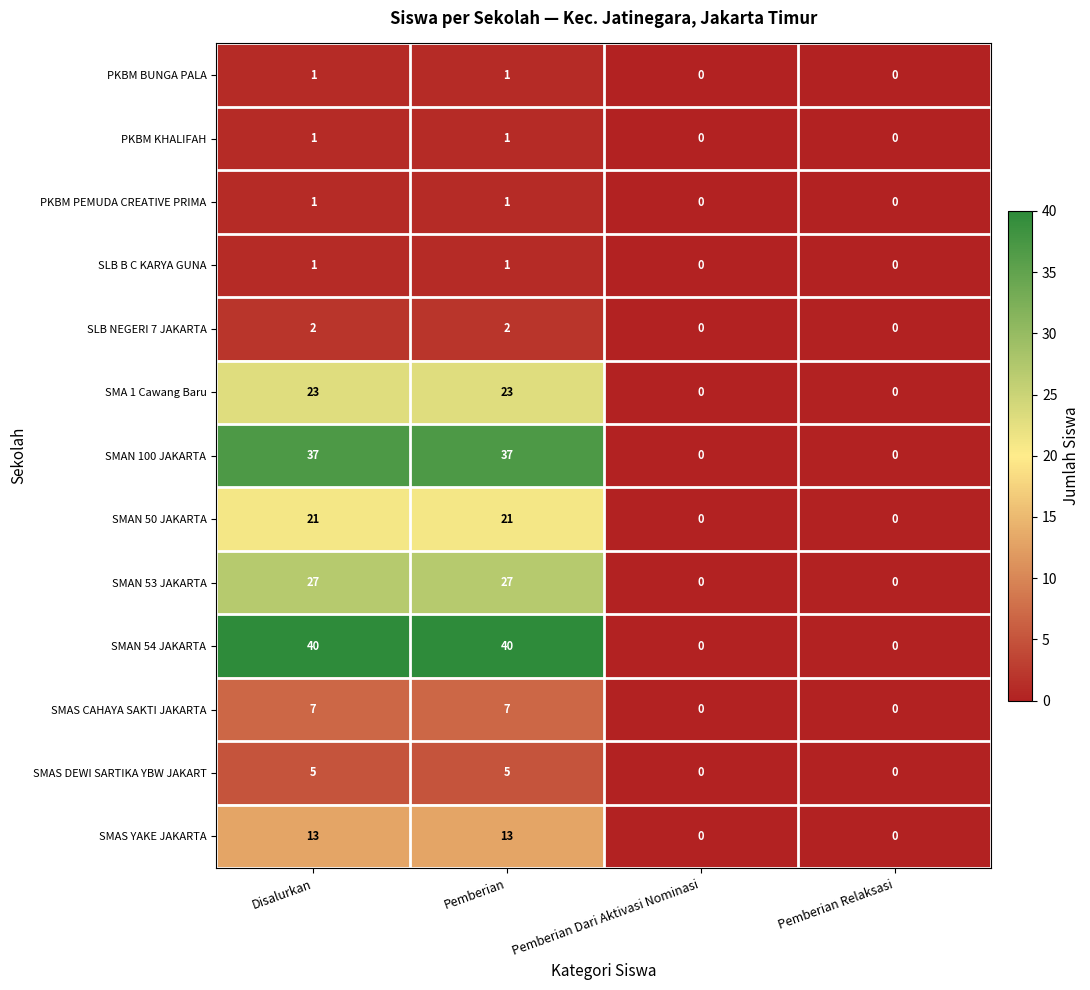

Between Disalurkan and Pemberian Relaksasi, which series saw the biggest shift?

SMAN 54 JAKARTA